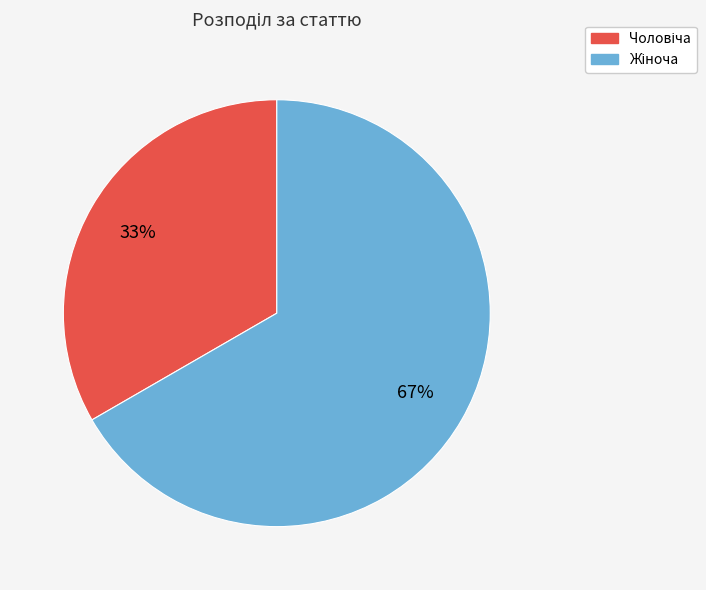

Is there any slice that represents more than half of the pie?

Yes